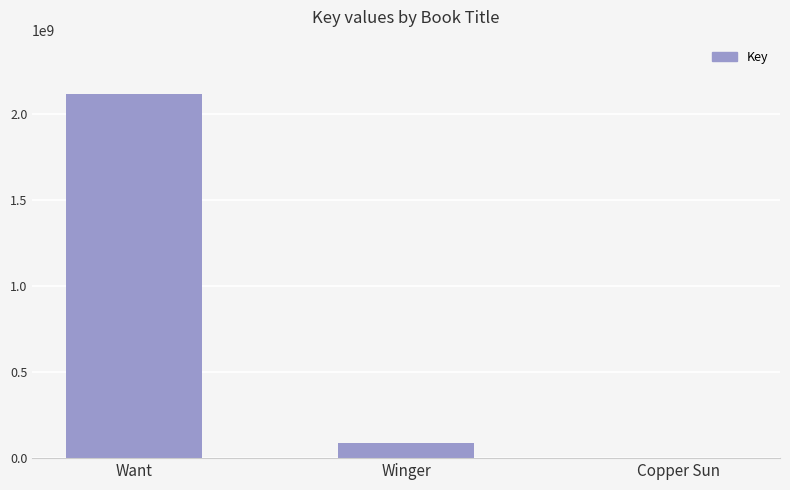

What is the change in value from Want to Winger?

-2026123661